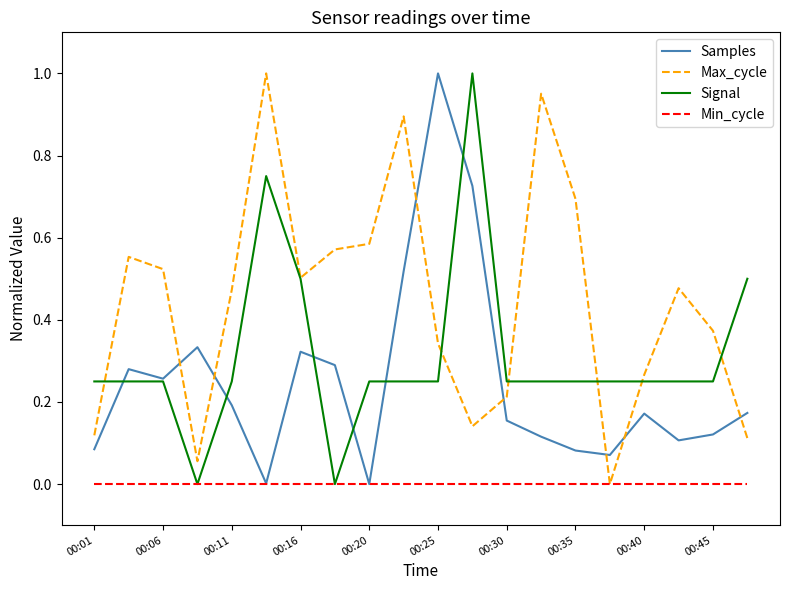

How many times do Max_cycle and Samples cross each other?

7